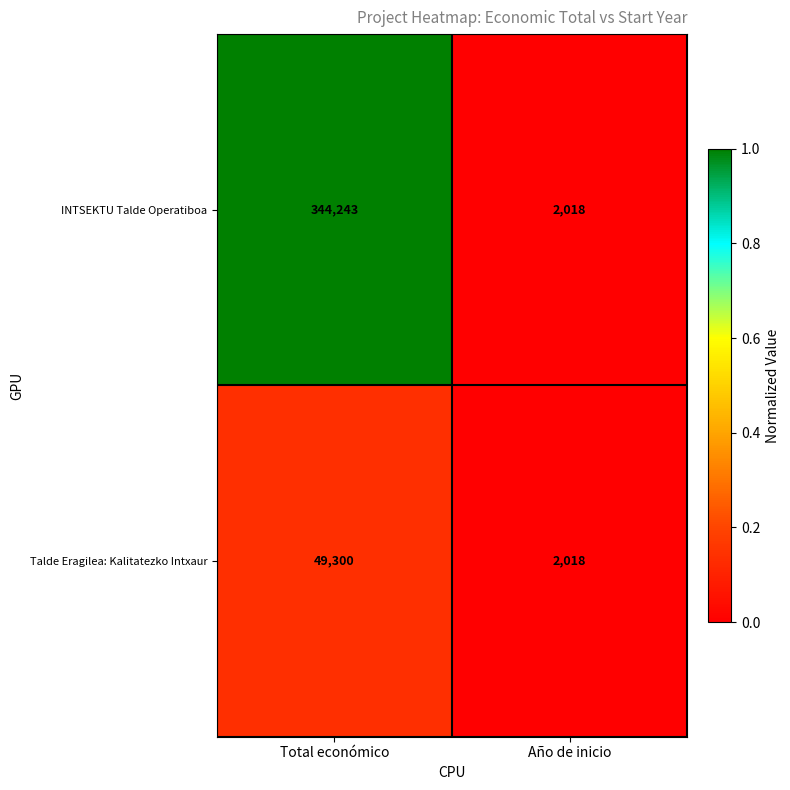

At which category is the sum across all series the highest?

Total económico